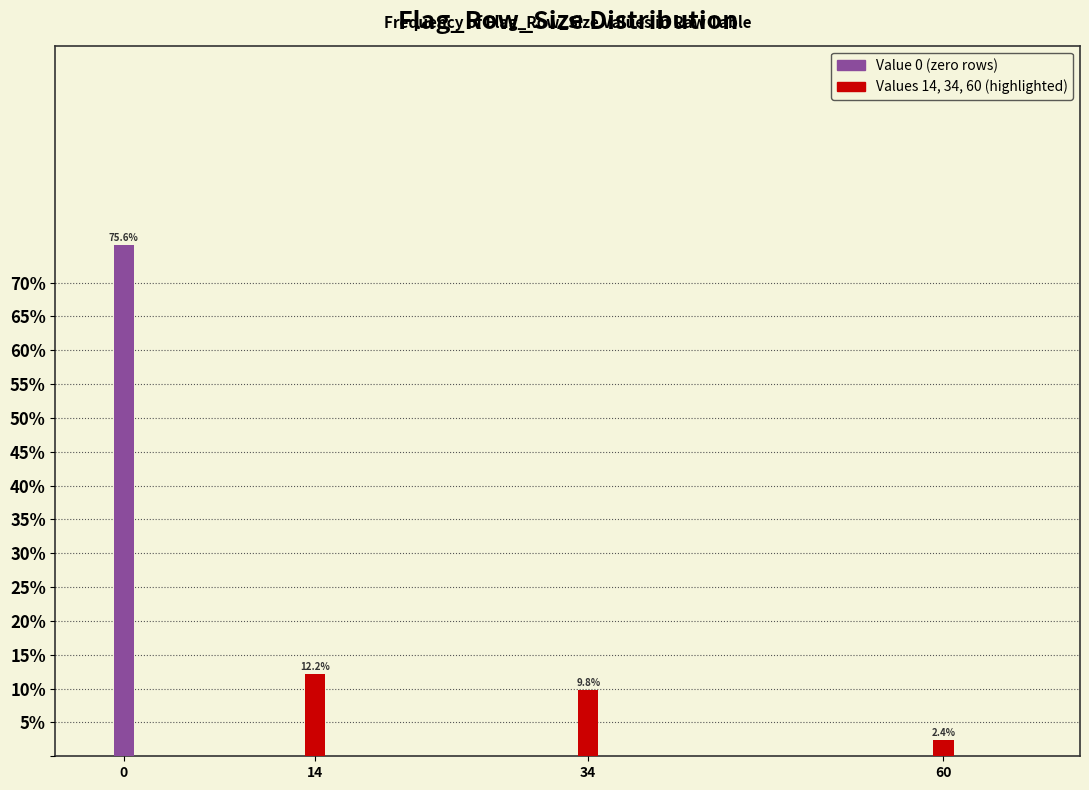

Reading left to right, transcribe all the data shown in this chart.

75.6	12.2	9.8	2.4